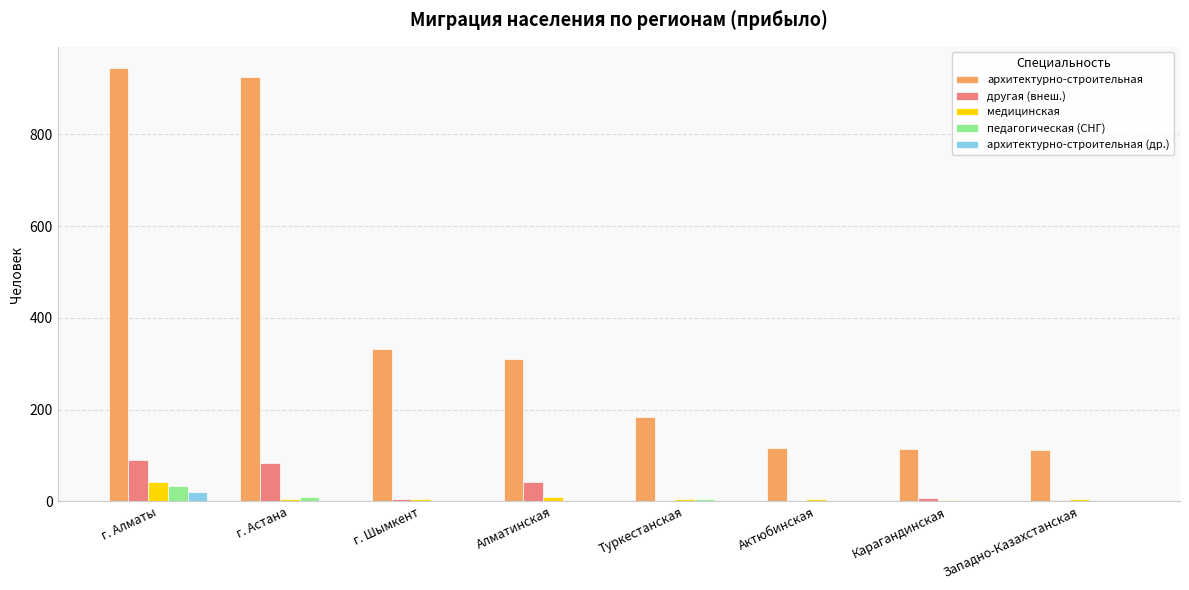

Which series has the largest range (max minus min)?

архитектурно-строительная